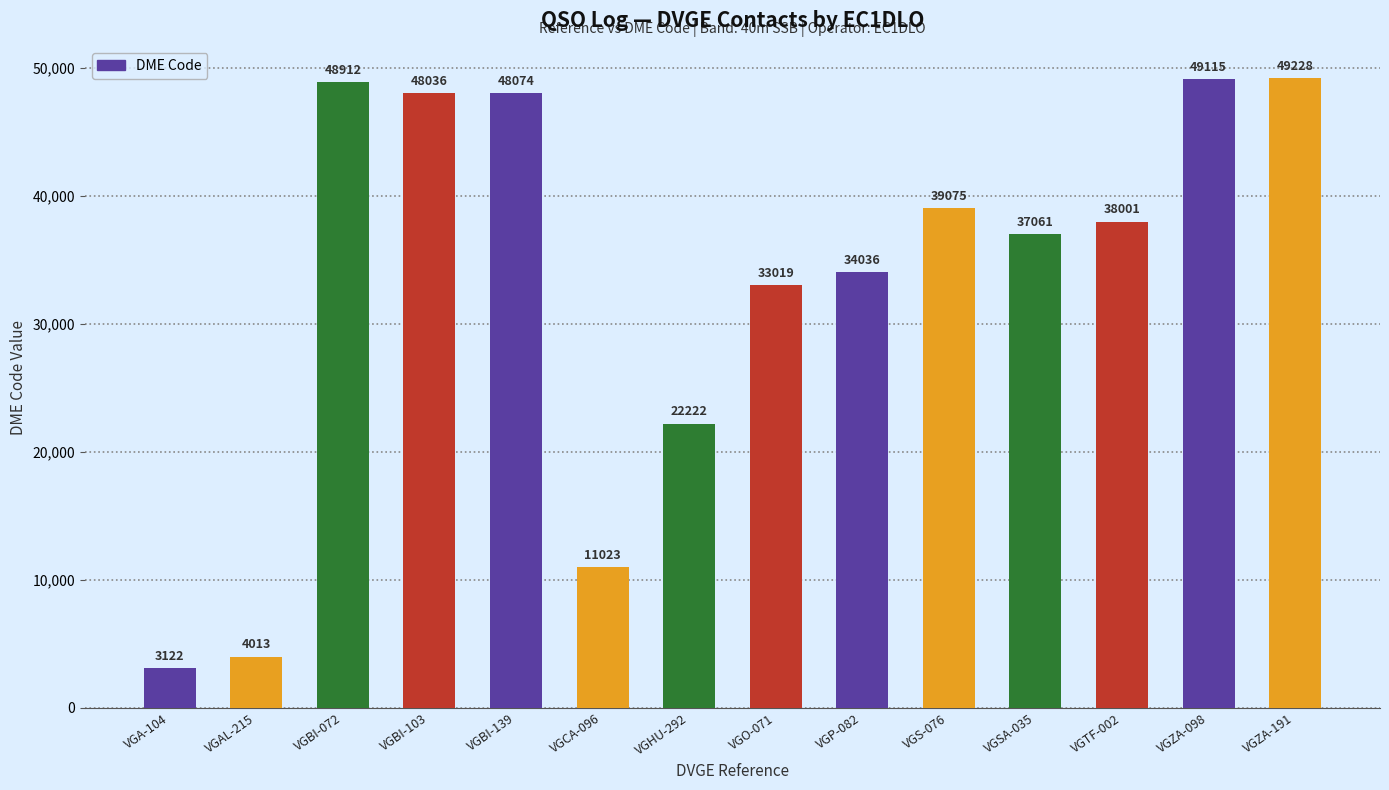

List the labels in order of value, smallest first.

VGA-104, VGAL-215, VGCA-096, VGHU-292, VGO-071, VGP-082, VGSA-035, VGTF-002, VGS-076, VGBI-103, VGBI-139, VGBI-072, VGZA-098, VGZA-191